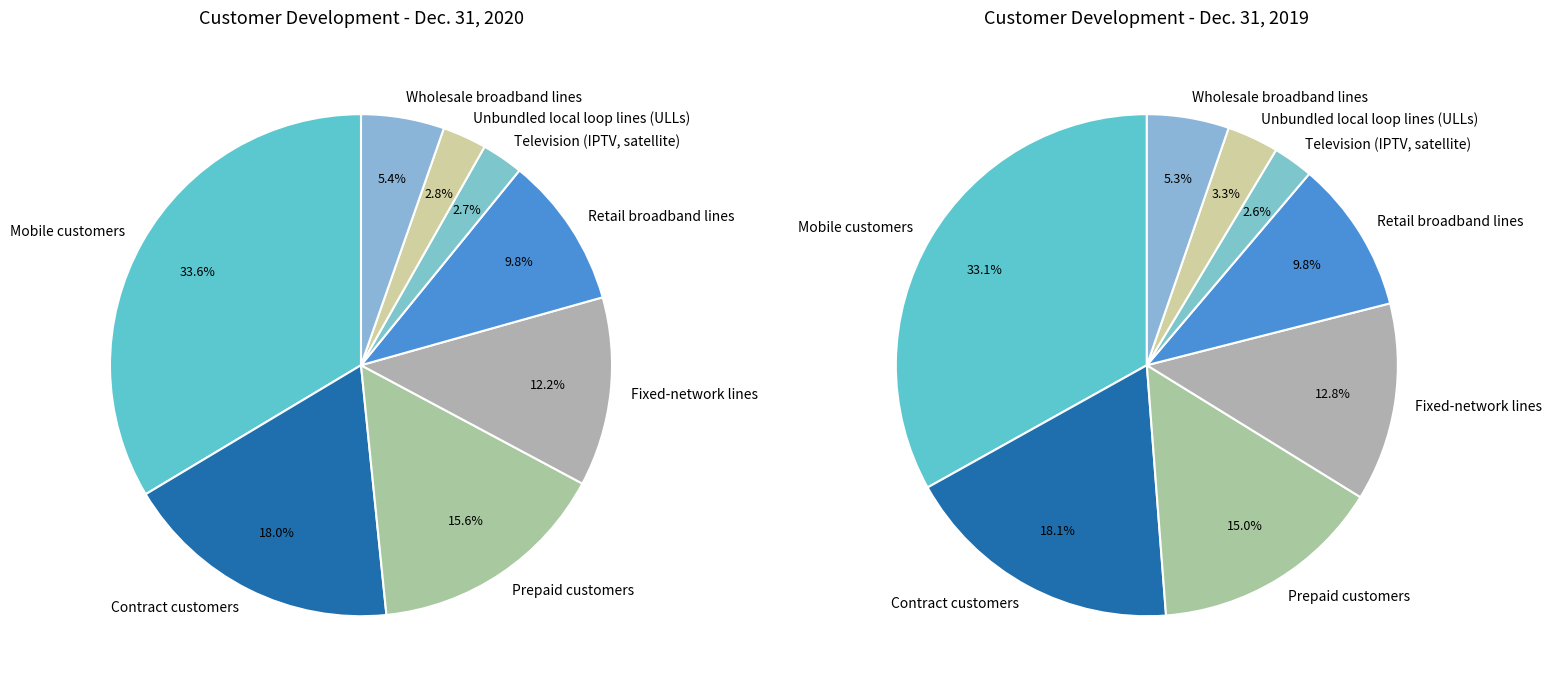

How many segments does this pie chart have?

8